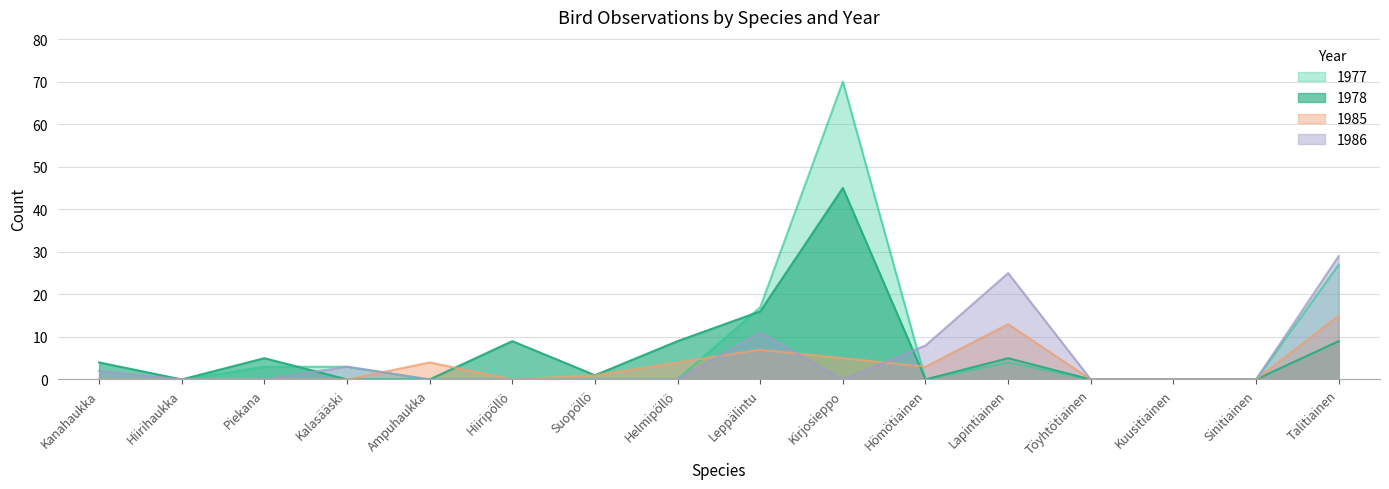

Is it true that 1978 equals 27 at Kuusitiainen?

False